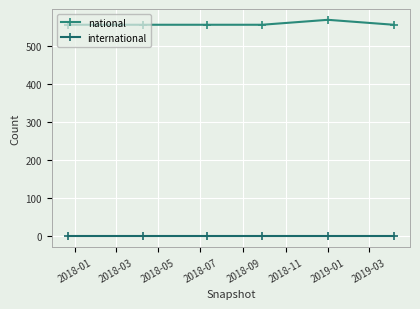

How many lines are shown in the chart?

2